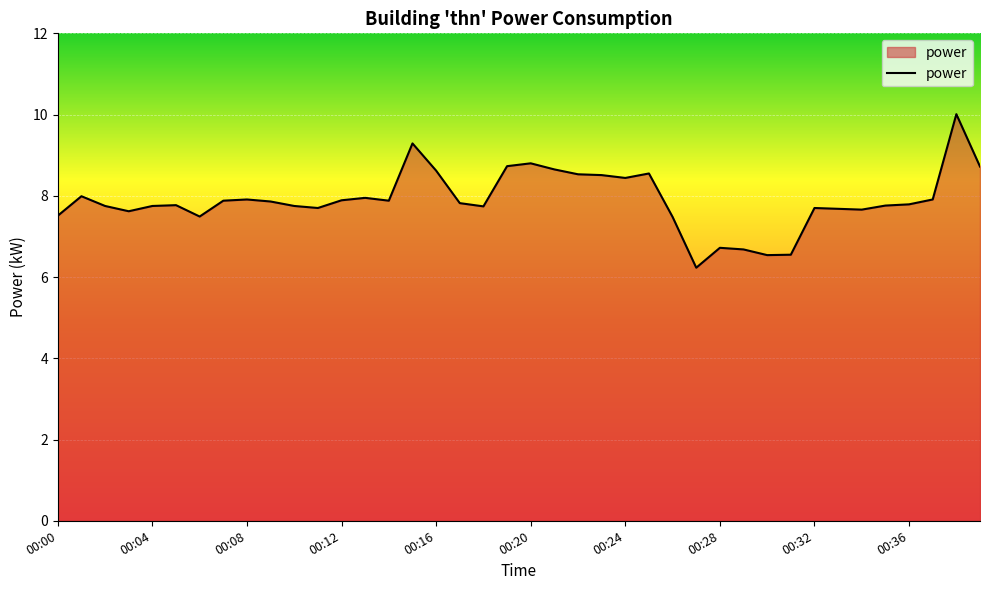

How many distinct data groups are displayed?

1